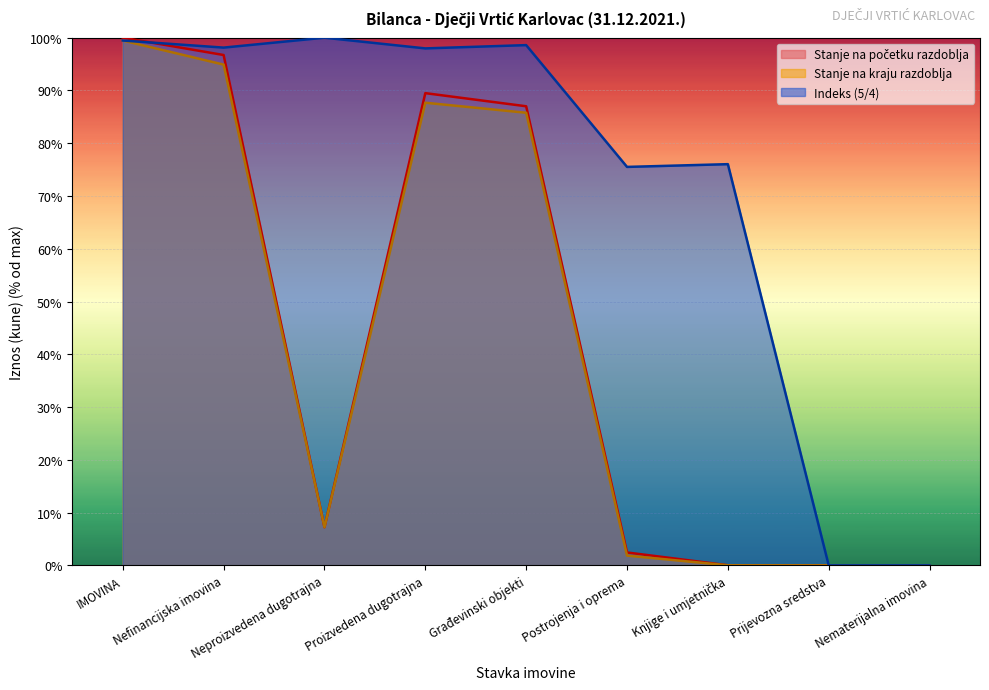

What is the label of the 7th point from the left?

Knjige i umjetnička